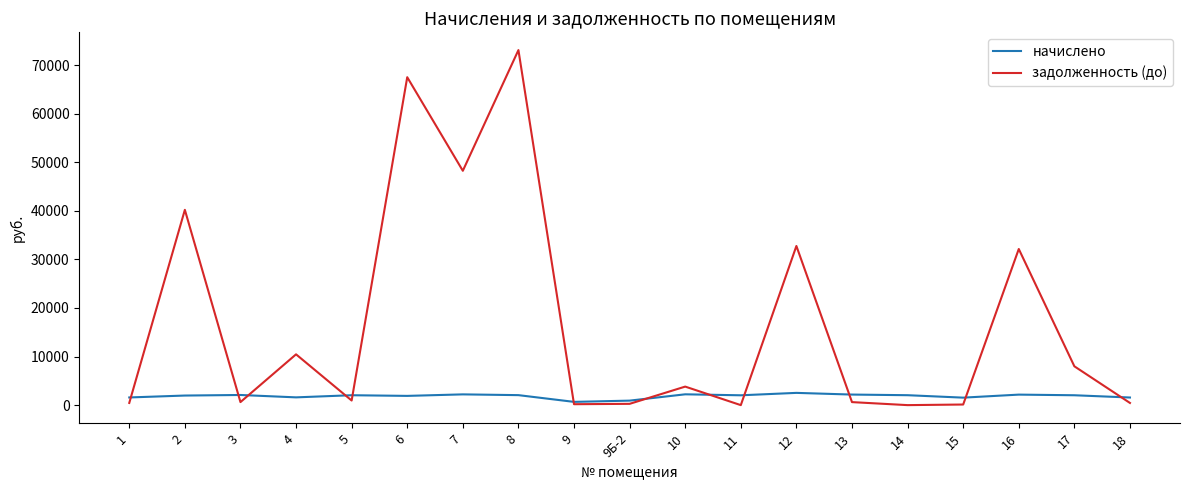

Which series has the widest spread of values?

задолженность (до)